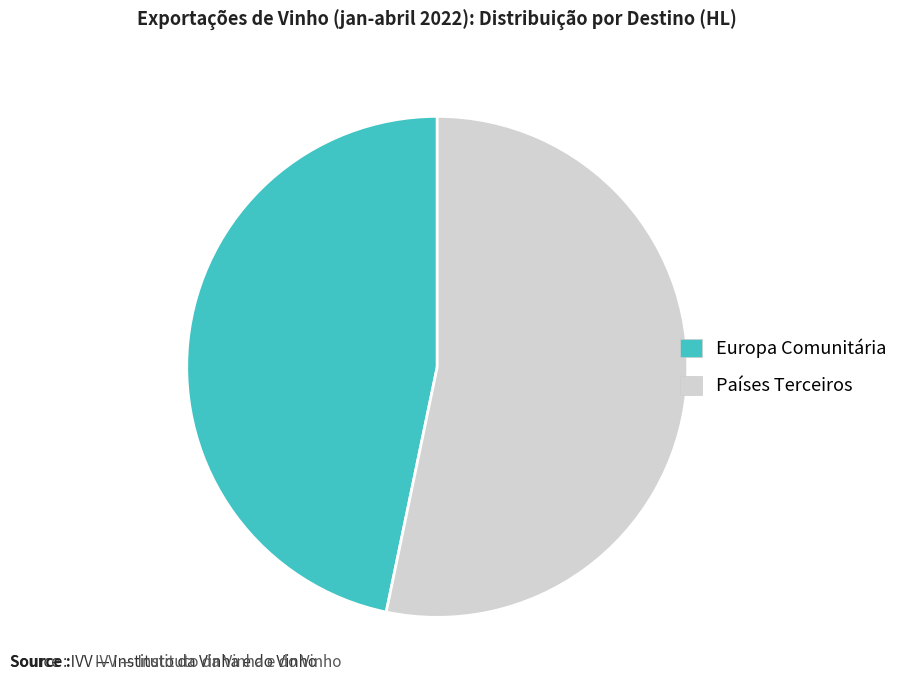

How many slices are in this pie chart?

2